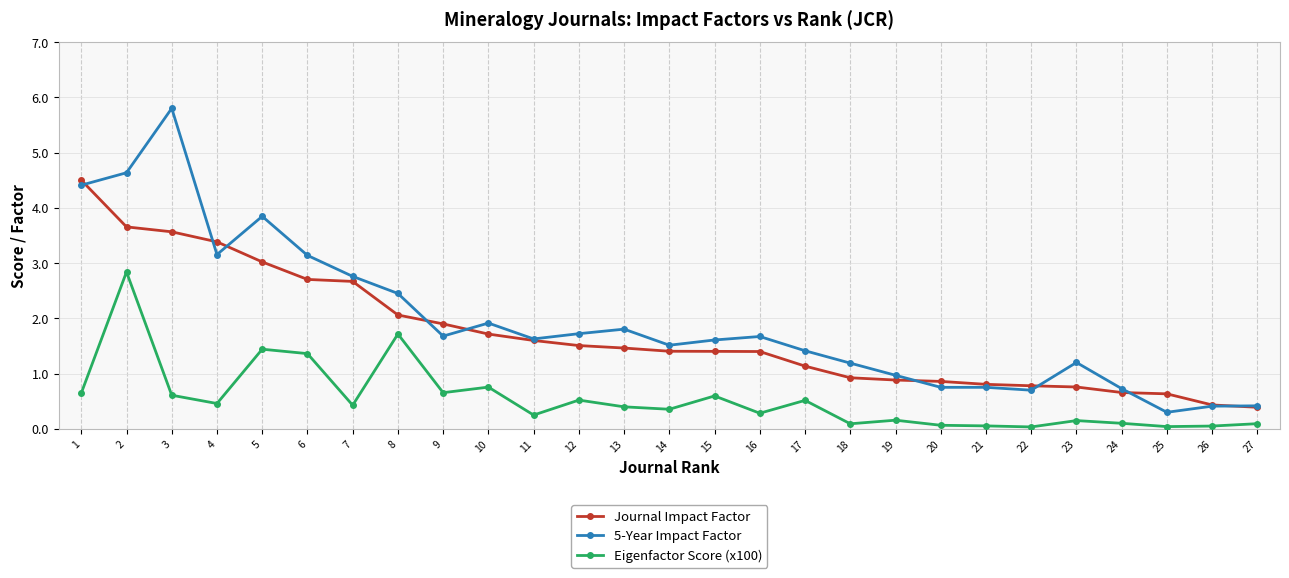

Which series has the largest total across all categories?

5-Year Impact Factor